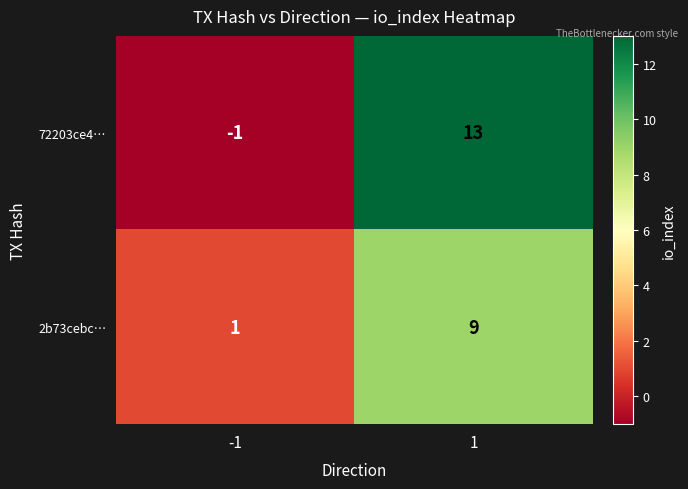

At which category does the chart reach its peak across all series?

1